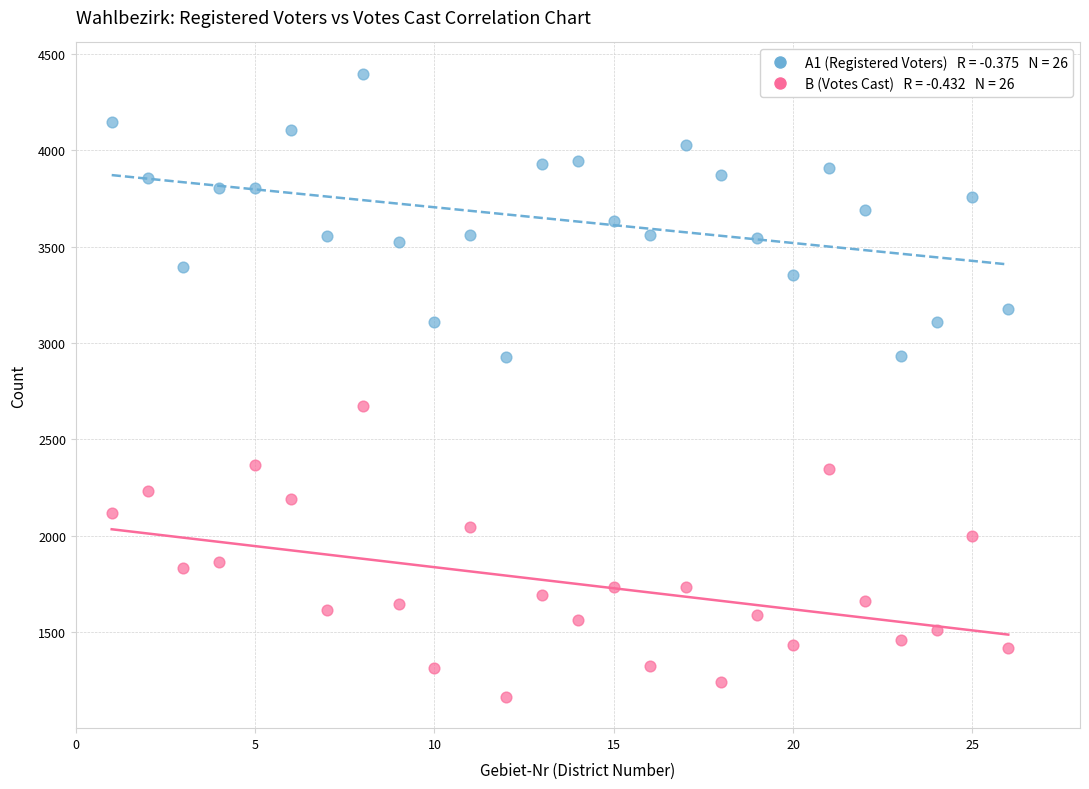

Across all series, what Y value is closest to 2781?

2674